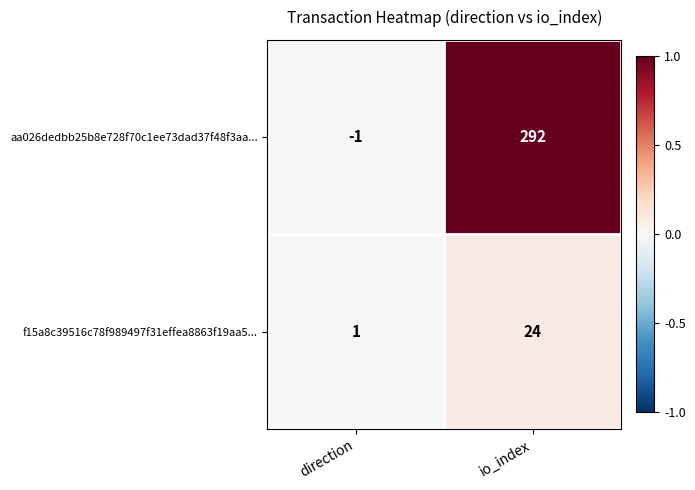

At which category is the sum across all series the highest?

io_index